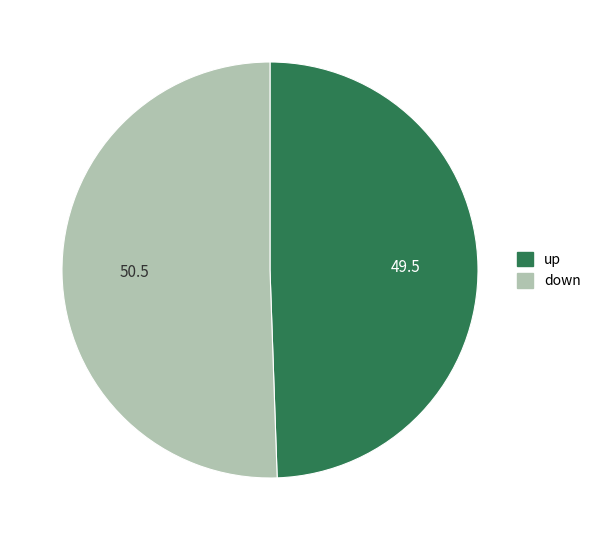

What is the ratio of the value at up to the value at down?

1.0